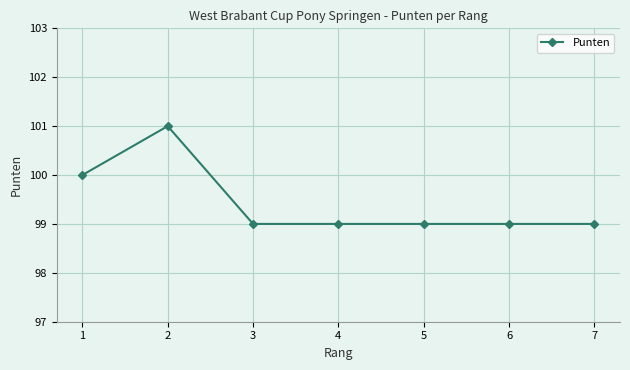

Where is the first local maximum?

2